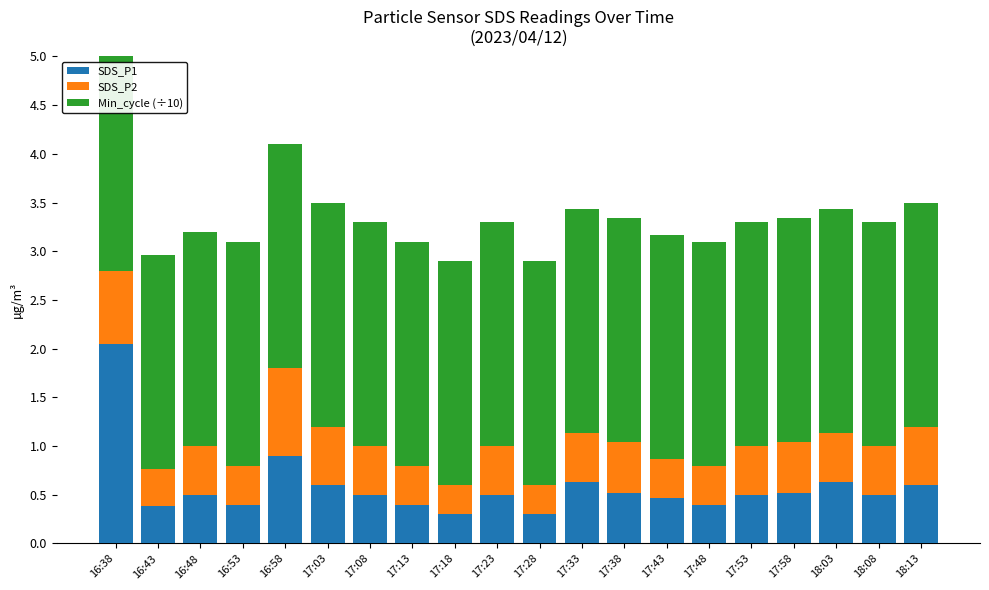

The value of SDS_P1 at 16:58 is 0.5. True or false?

False